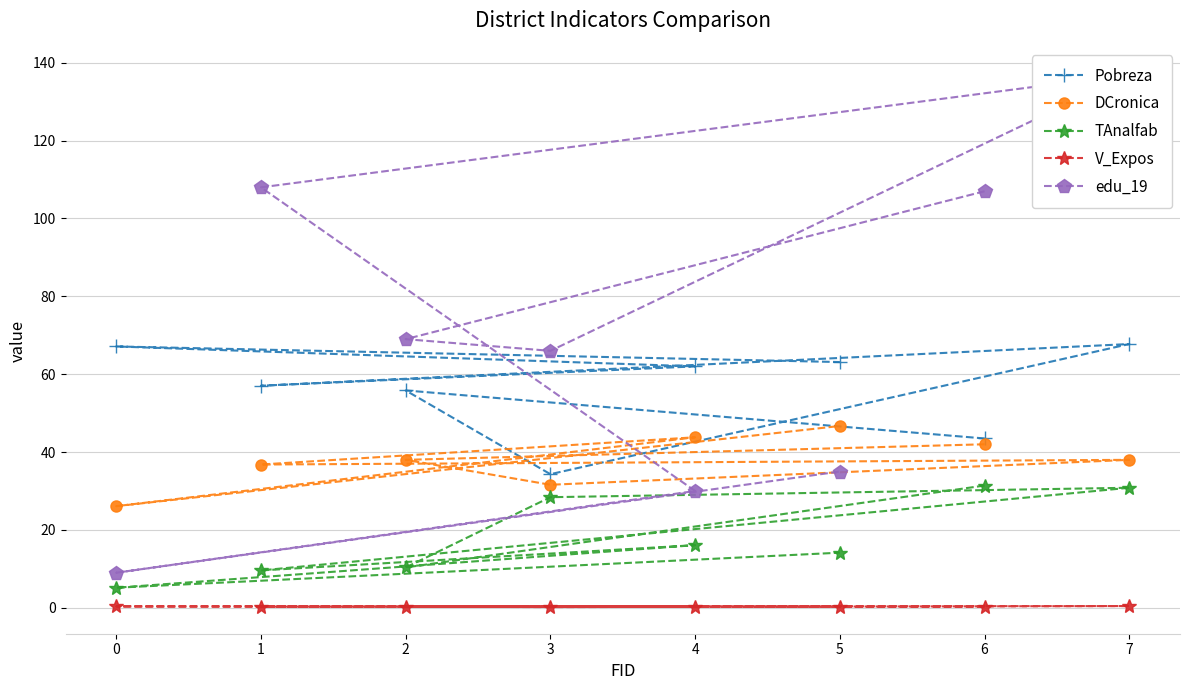

True or false: V_Expos has more than 1 points higher than both neighbors.

True